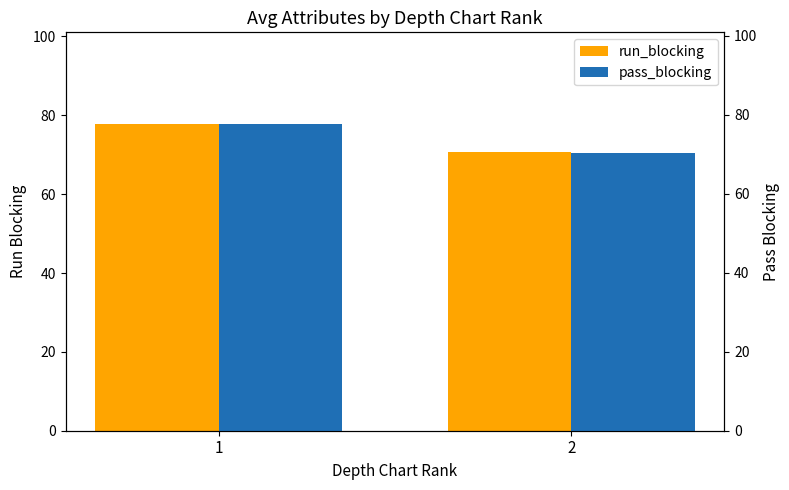

What is the value of the run_blocking bar at the 2nd from the left?

70.8